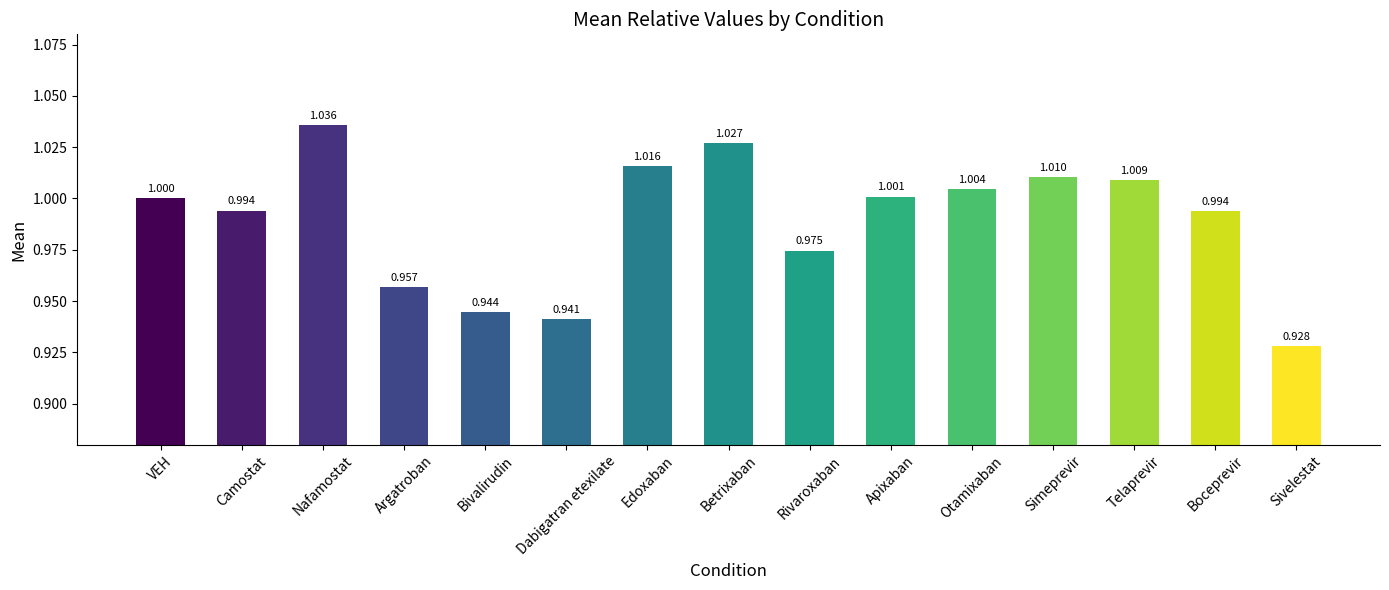

Which label corresponds to the smallest value in the chart?

Sivelestat